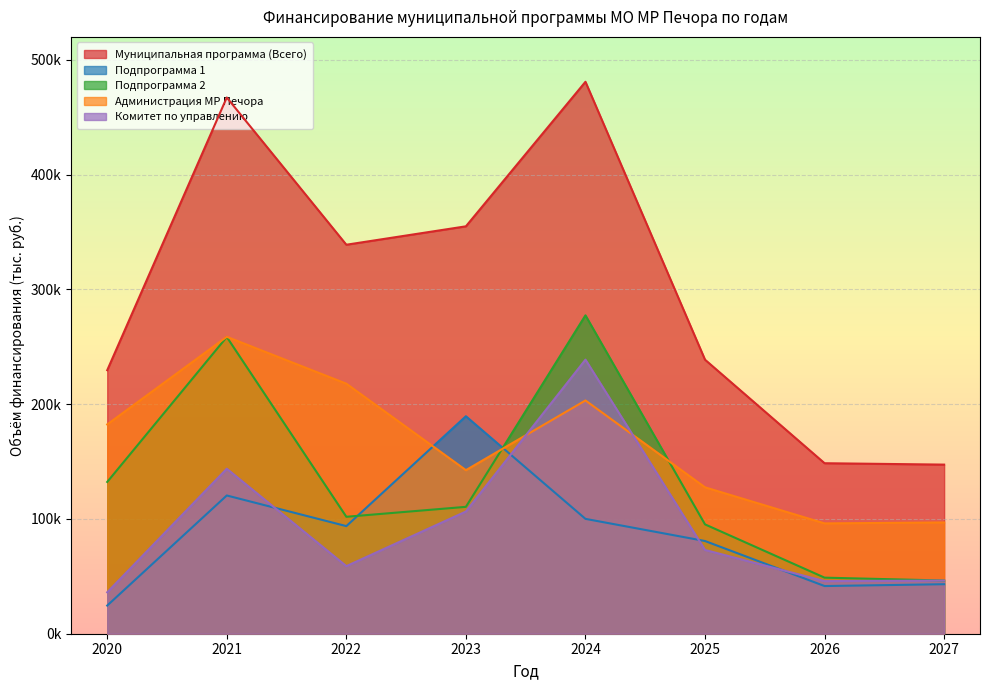

The value of Подпрограмма 1 at 2024 is 61954.8. True or false?

False